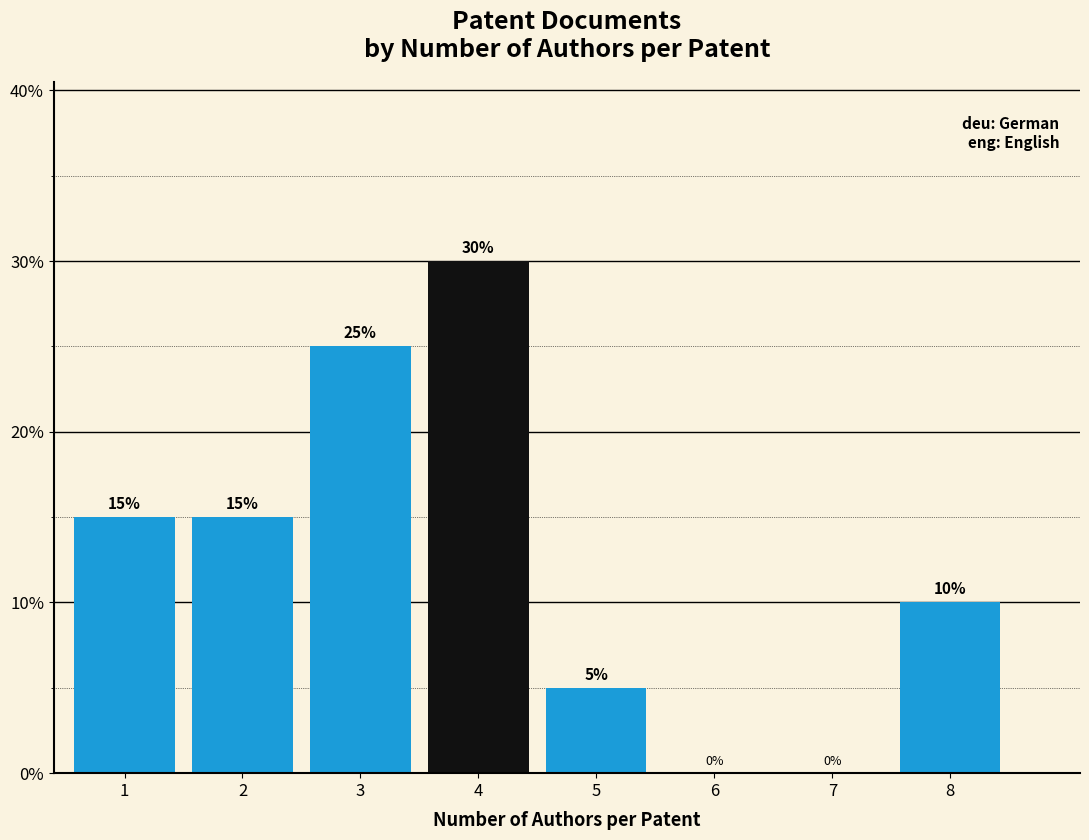

Reading right to left, list all the values displayed in this chart.

8=10	7=0	6=0	5=5	4=30	3=25	2=15	1=15